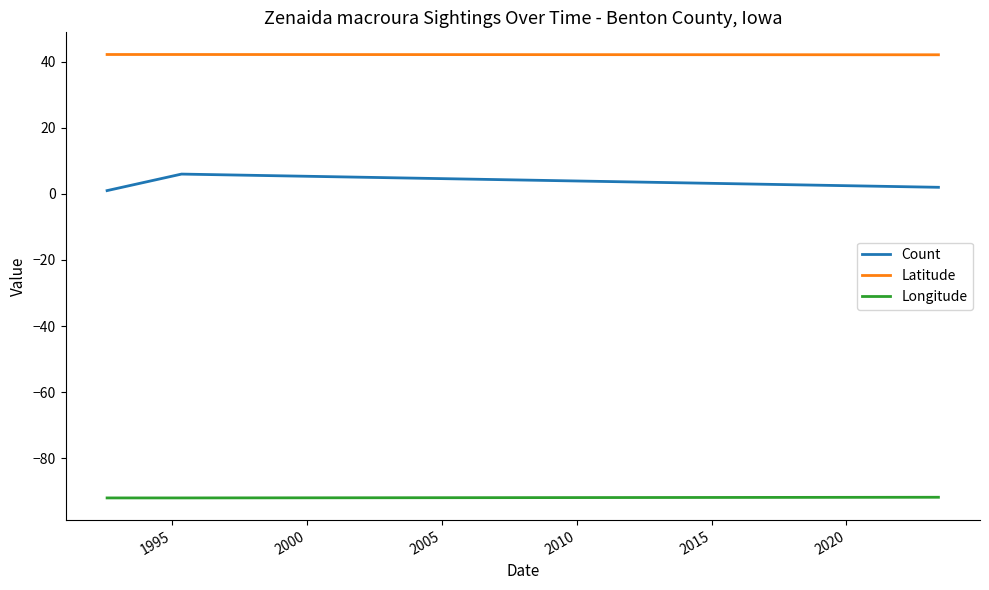

What is the lowest value of the Latitude series?

42.1